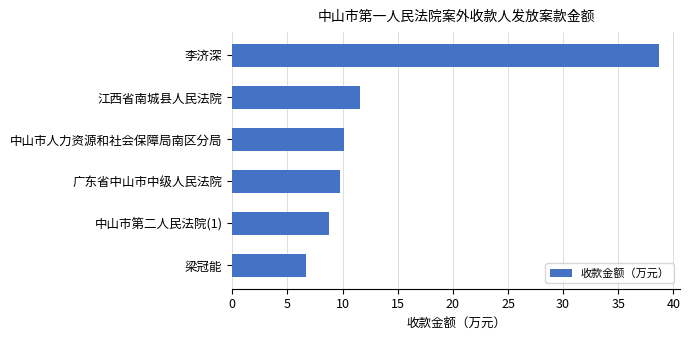

What position from the bottom is 江西省南城县人民法院?

5